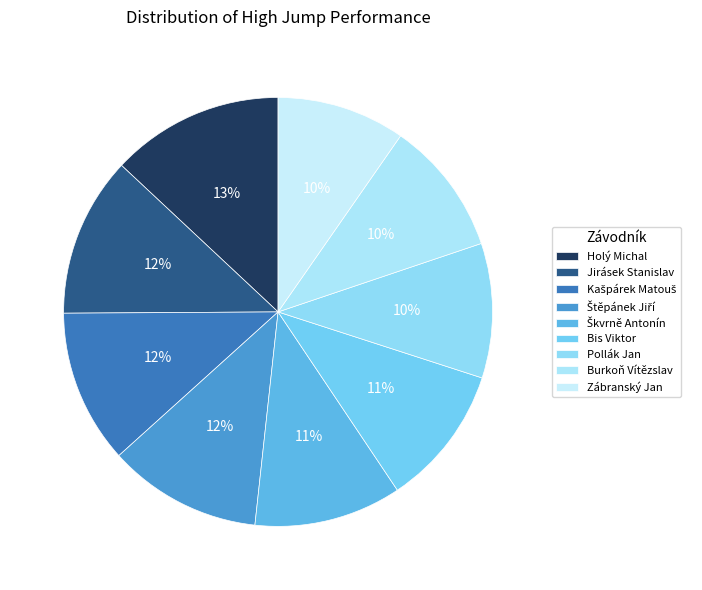

Count the number of slices in the pie.

9